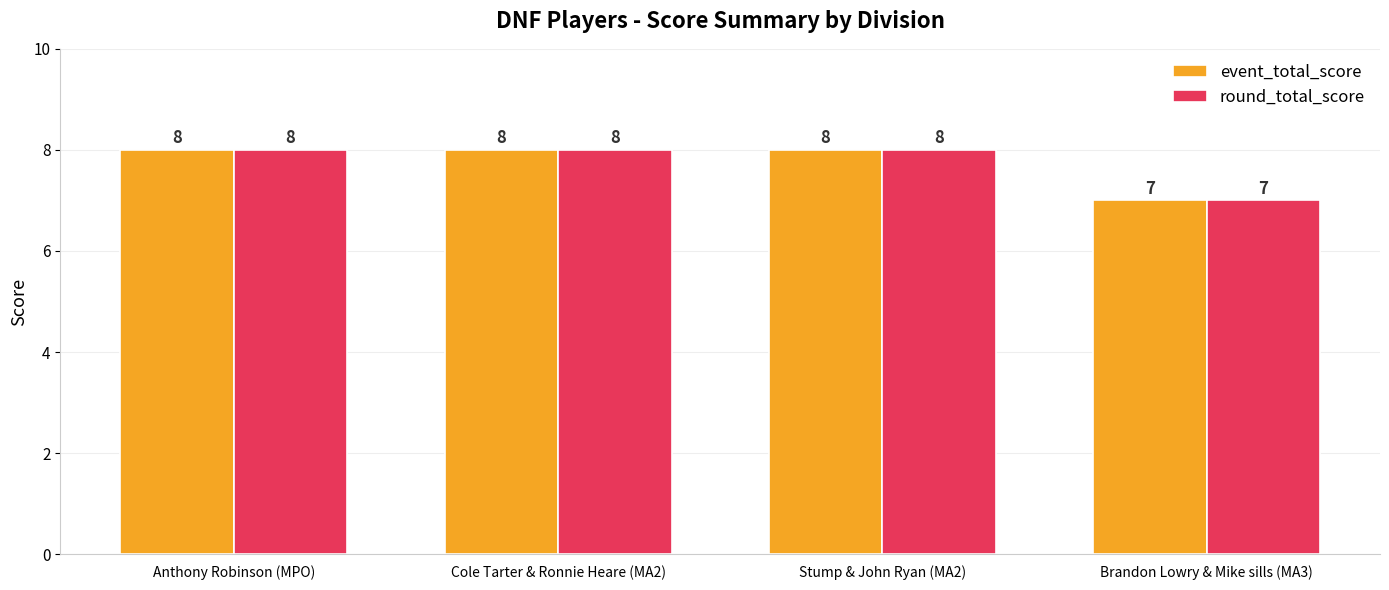

True or false: event_total_score has a value of 8 at Cole Tarter & Ronnie Heare (MA2).

True